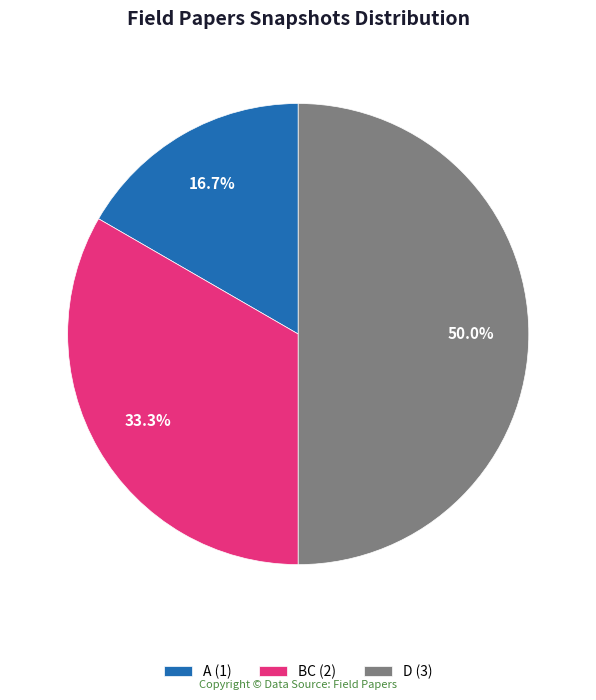

What is the total percentage of BC and D?

83.3%